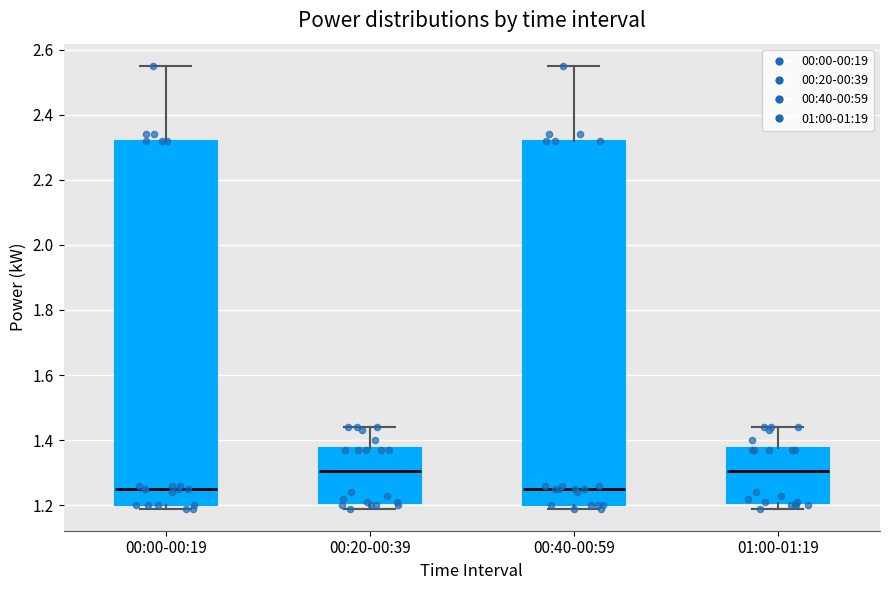

Reading left to right, transcribe this box plot: for each box, give where its median line is, the range the box spans, and where its two whiskers end, as read against the y-axis. The values are not printed on the chart, so give them approximately, as read against the axis.

00:00-00:19: median 1.26, box 1.20 to 2.32, whiskers 1.20 (just below the box's lower edge) to 2.56
00:20-00:39: median 1.30, box 1.20 to 1.38, whiskers 1.20 (just below the box's lower edge) to 1.44
00:40-00:59: median 1.26, box 1.20 to 2.32, whiskers 1.20 (just below the box's lower edge) to 2.56
01:00-01:19: median 1.30, box 1.20 to 1.38, whiskers 1.20 (just below the box's lower edge) to 1.44